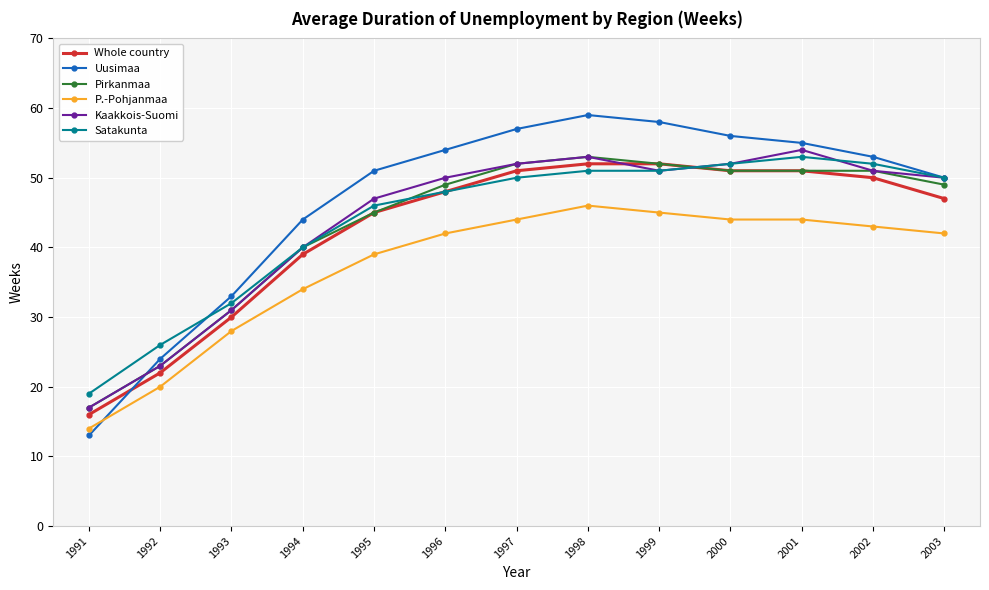

What is the difference between the second highest and minimum values in the Uusimaa series?

45